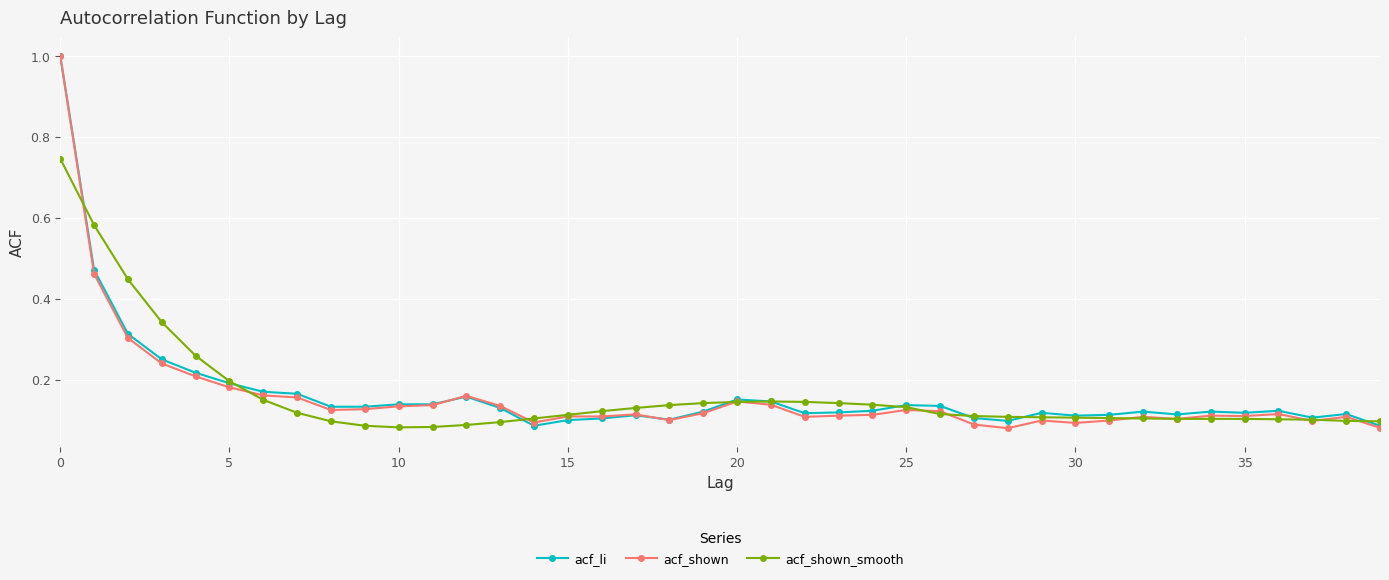

What is the greatest value displayed?

1.0